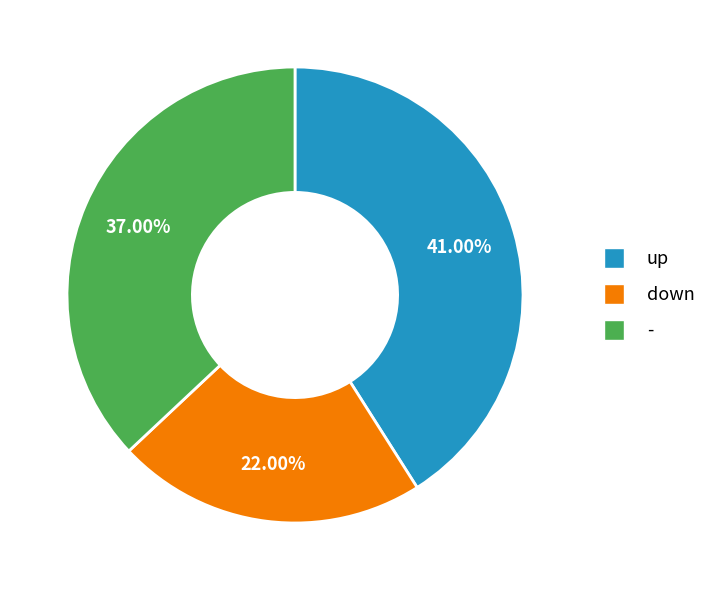

Is it true that up is 55% of the pie?

False